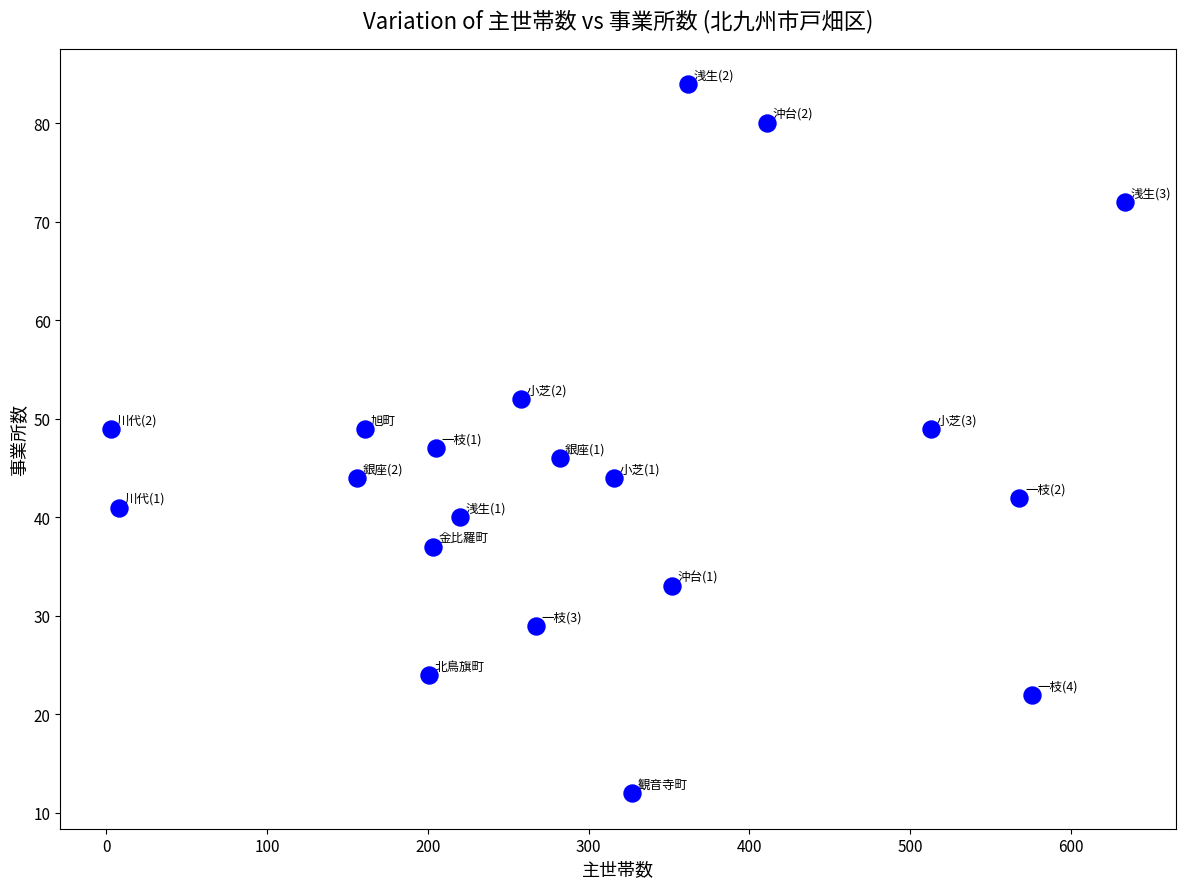

What is the range of X values (max minus min)?

631